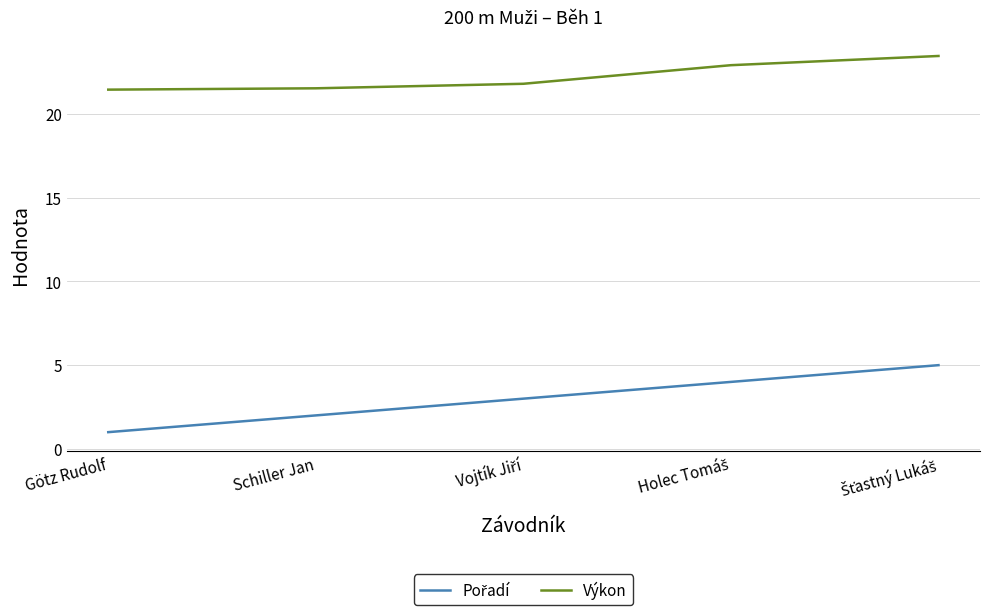

What is the difference between the maximum and minimum values in the Výkon series?

2.0